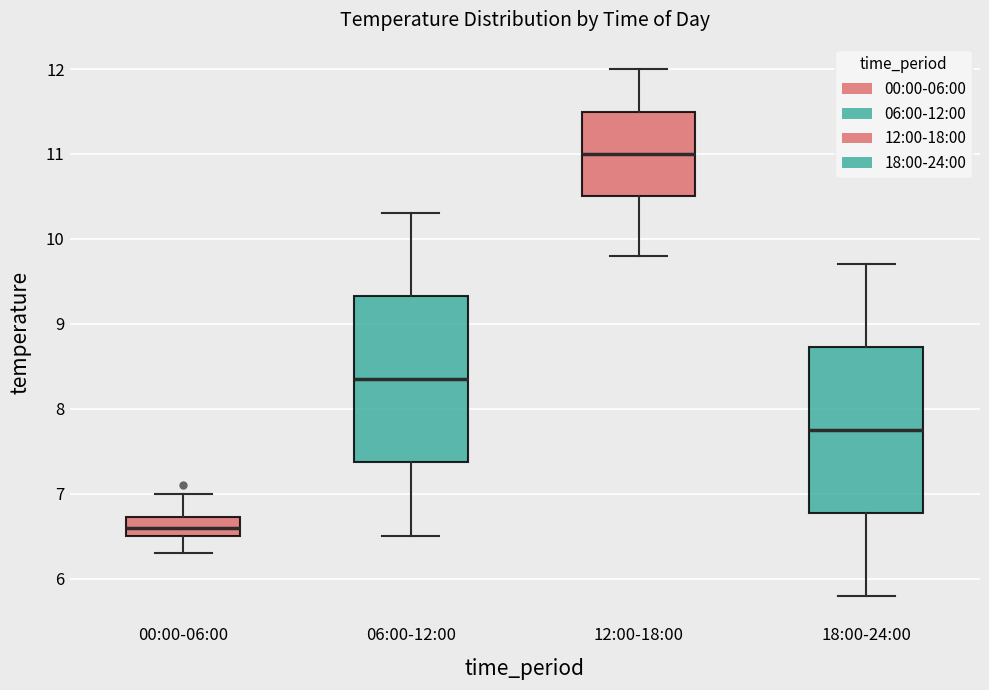

Reading left to right, transcribe this box plot: for each box, give where its median line is, the range the box spans, and where its two whiskers end, as read against the y-axis. The values are not printed on the chart, so give them approximately, as read against the axis.

00:00-06:00: median 6.6, box 6.5 to 6.7, whiskers 6.3 to 7.0
06:00-12:00: median 8.4, box 7.4 to 9.3, whiskers 6.5 to 10.3
12:00-18:00: median 11.0, box 10.5 to 11.5, whiskers 9.8 to 12.0
18:00-24:00: median 7.8, box 6.8 to 8.7, whiskers 5.8 to 9.7